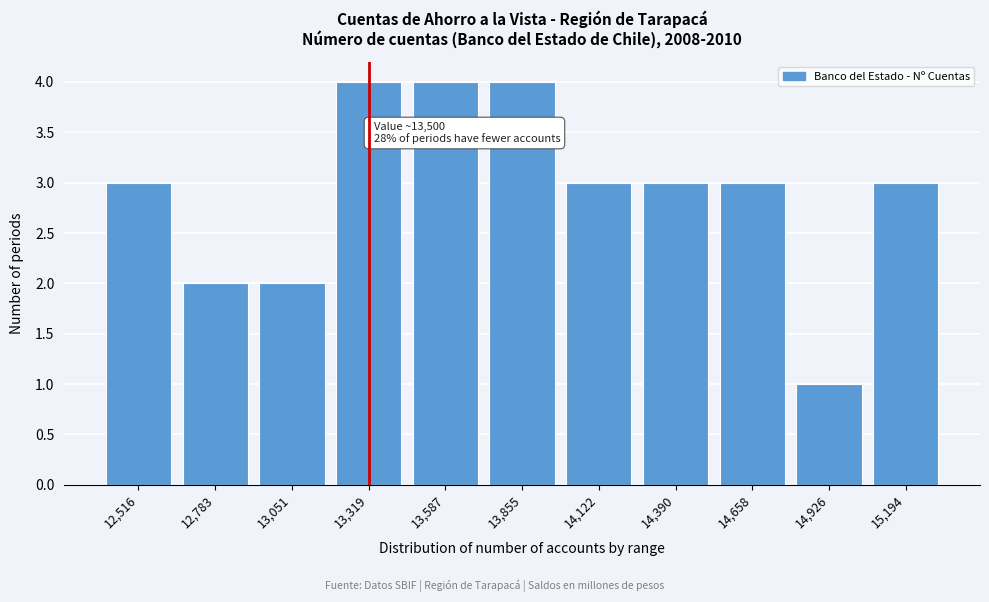

Reading left to right, transcribe all the data shown in this chart.

12,516=3	12,783=2	13,051=2	13,319=4	13,587=4	13,855=4	14,122=3	14,390=3	14,658=3	14,926=1	15,194=3